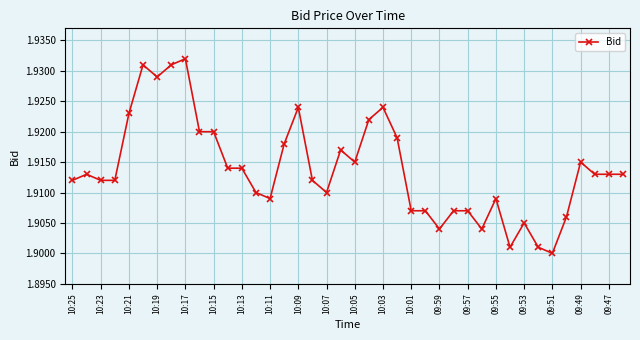

Count the values in the range 1 to 2.

40